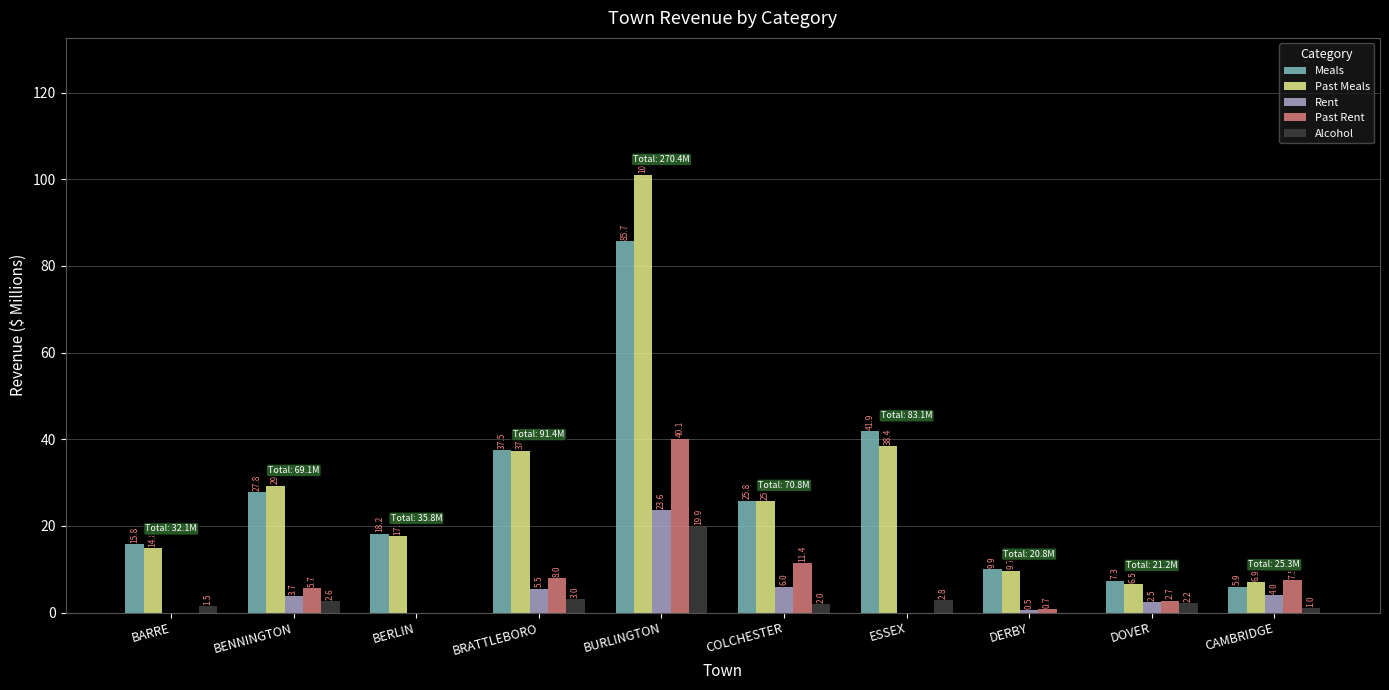

What is the total value across all series at COLCHESTER?

70.8